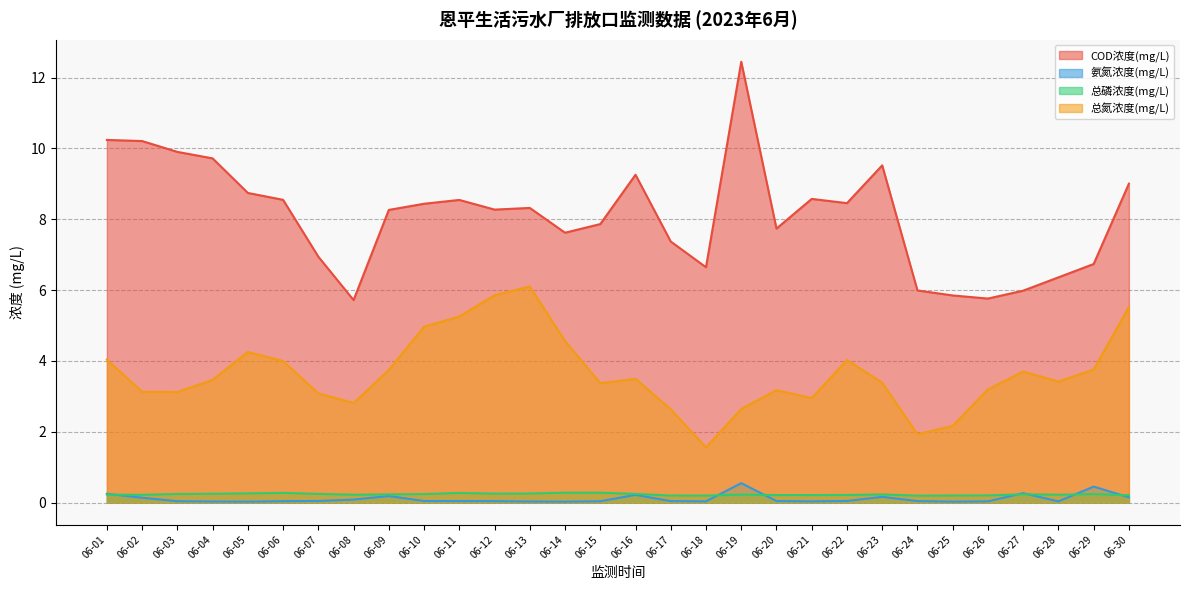

Between which two adjacent categories do 总磷浓度(mg/L) and 氨氮浓度(mg/L) first intersect?

06-01 and 06-02